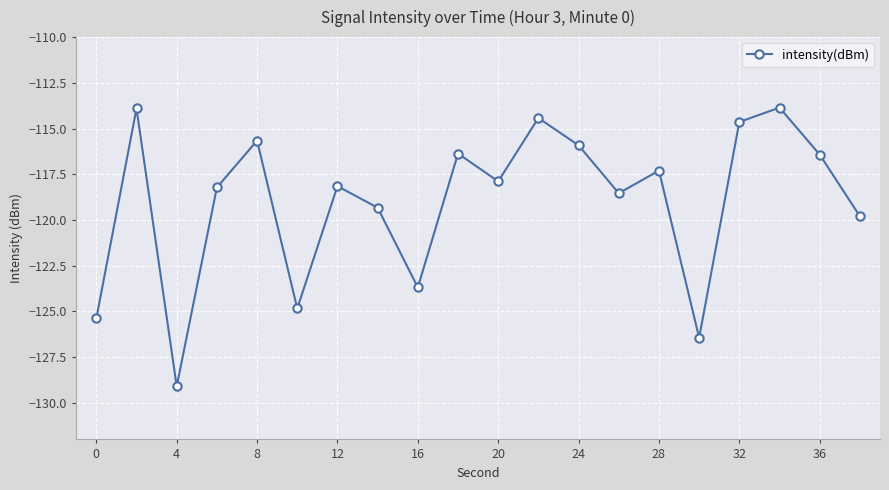

What is the greatest value displayed?

-113.9